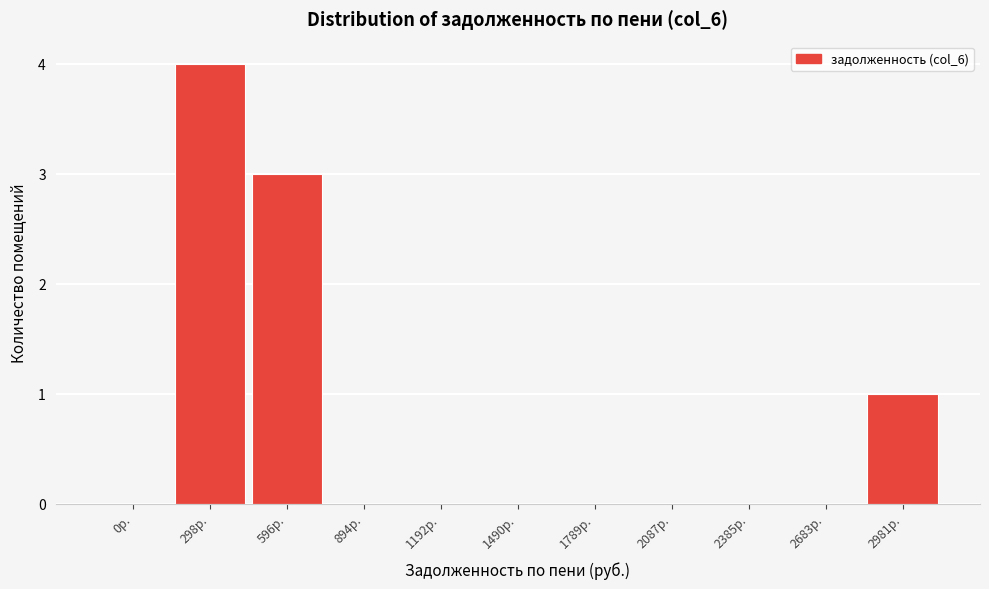

Reading right to left, extract all data points from this chart.

2981р.=1	2683р.=0	2385р.=0	2087р.=0	1789р.=0	1490р.=0	1192р.=0	894р.=0	596р.=3	298р.=4	0р.=0